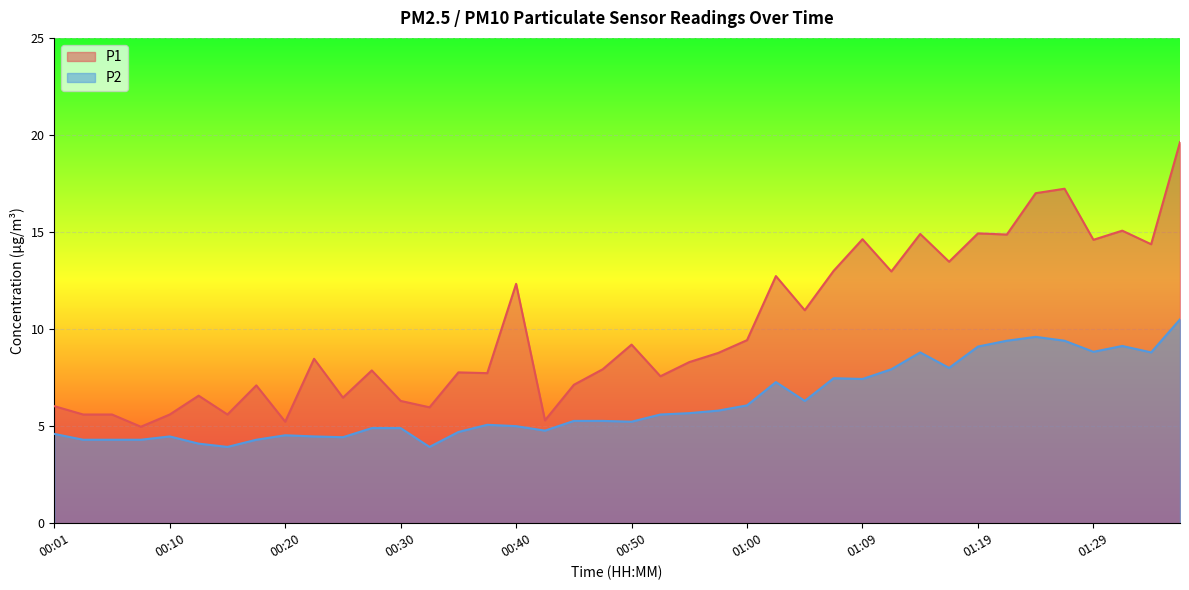

At which category does P1 reach its first local valley?

00:08